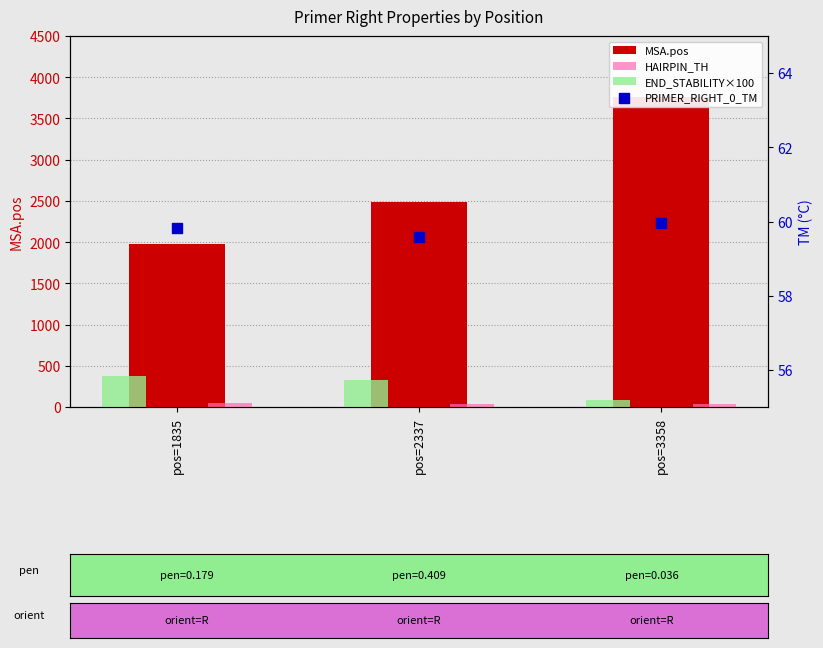

Which series has the largest total across all categories?

MSA.pos